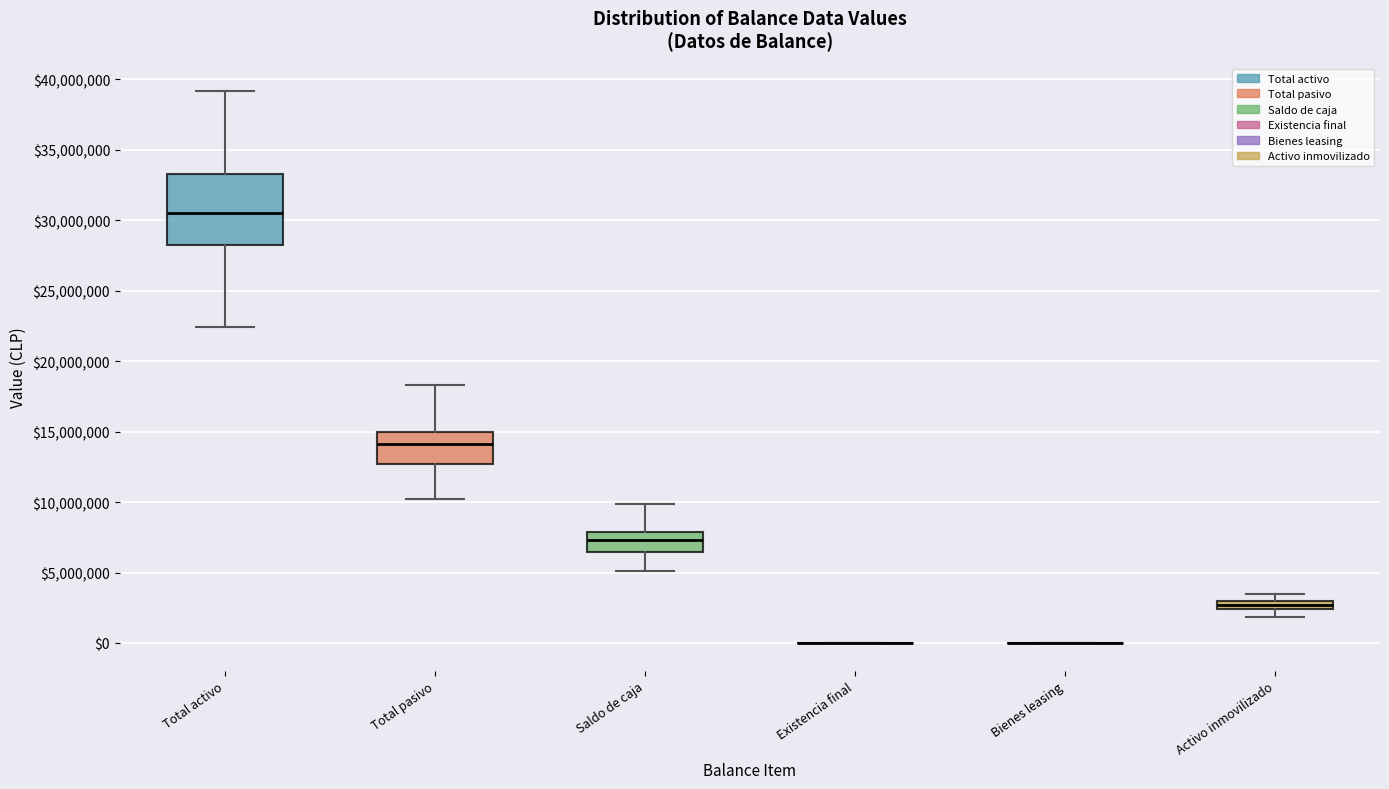

Comparing the boxes themselves (not the whiskers), which one is the tallest?

Total activo